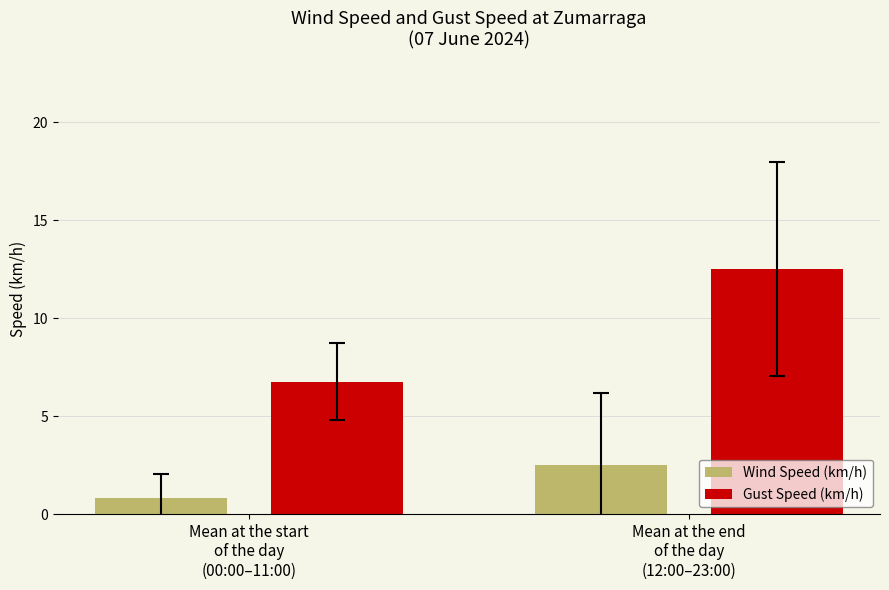

Is it true that Wind Speed (km/h) equals 0.8 at Mean at the start
of the day
(00:00–11:00)?

True